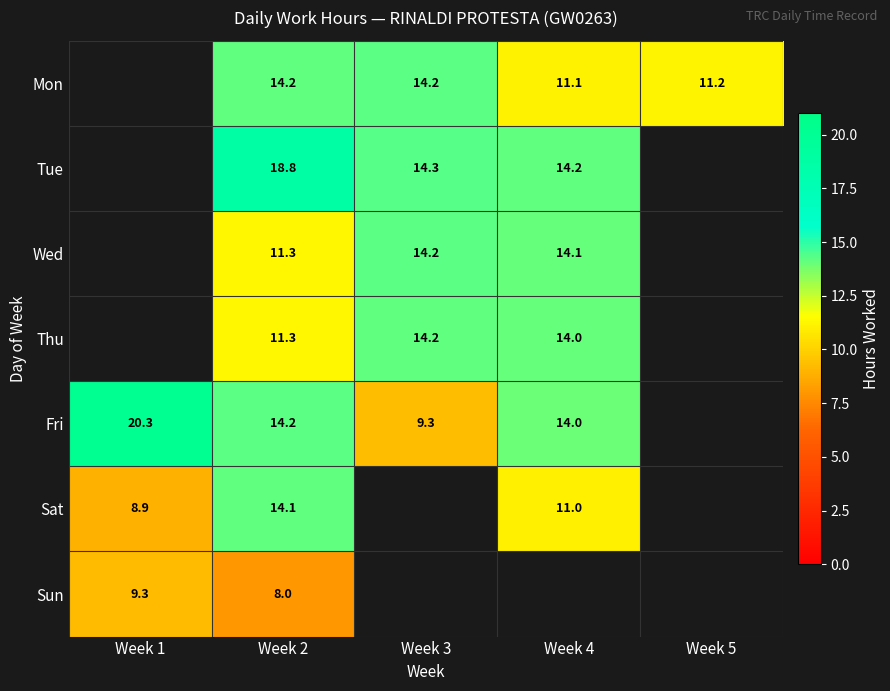

List the labels in order of Wed value, largest first.

Week 3, Week 4, Week 5, Week 1, Week 2